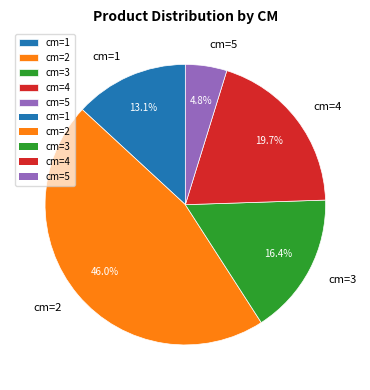

What is the total percentage of cm=4 and cm=3?

36.1%